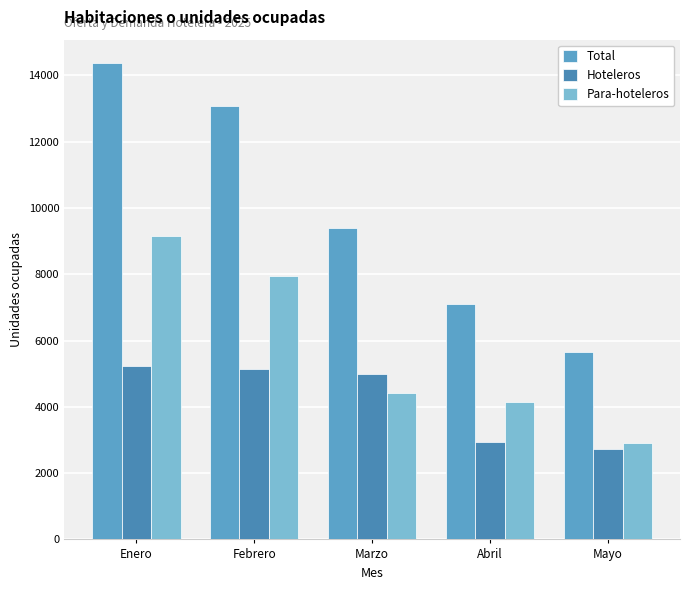

The value of Para-hoteleros at Abril is 4158. True or false?

True